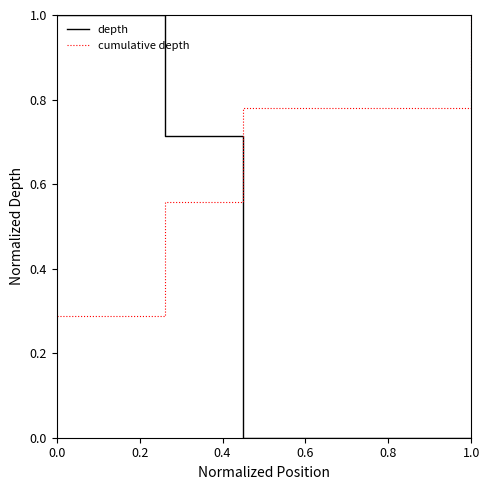

How many distinct data groups are displayed?

2